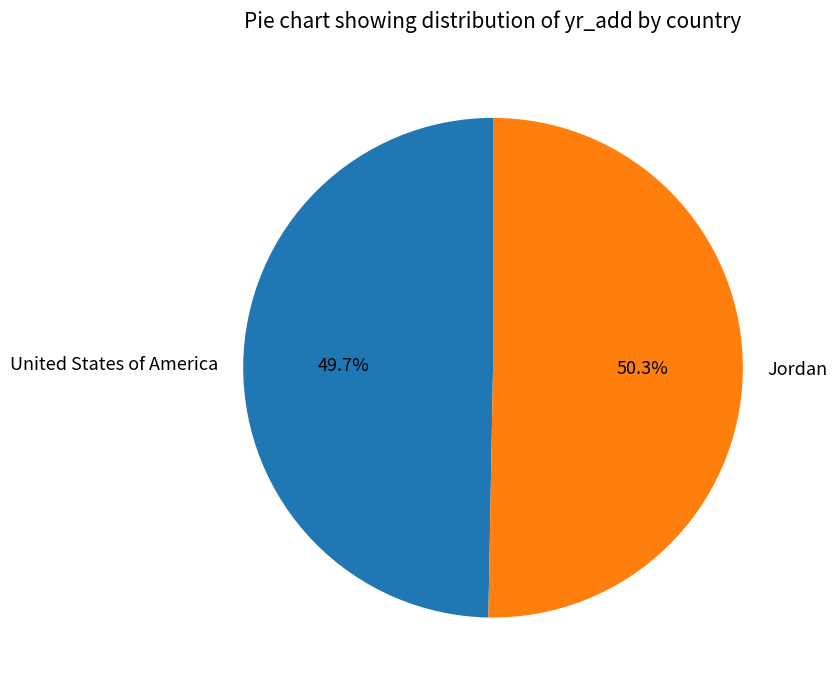

To the nearest percent, what portion does United States of America represent?

50%